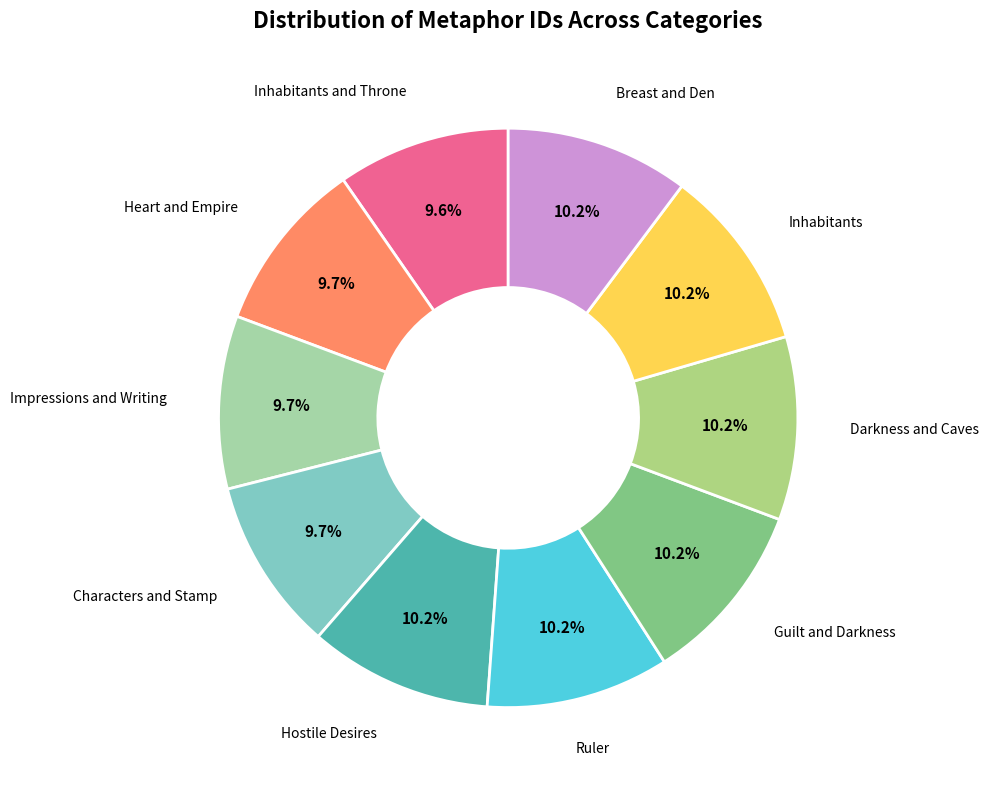

Combined, do Guilt and Darkness and Ruler account for over 50%?

No